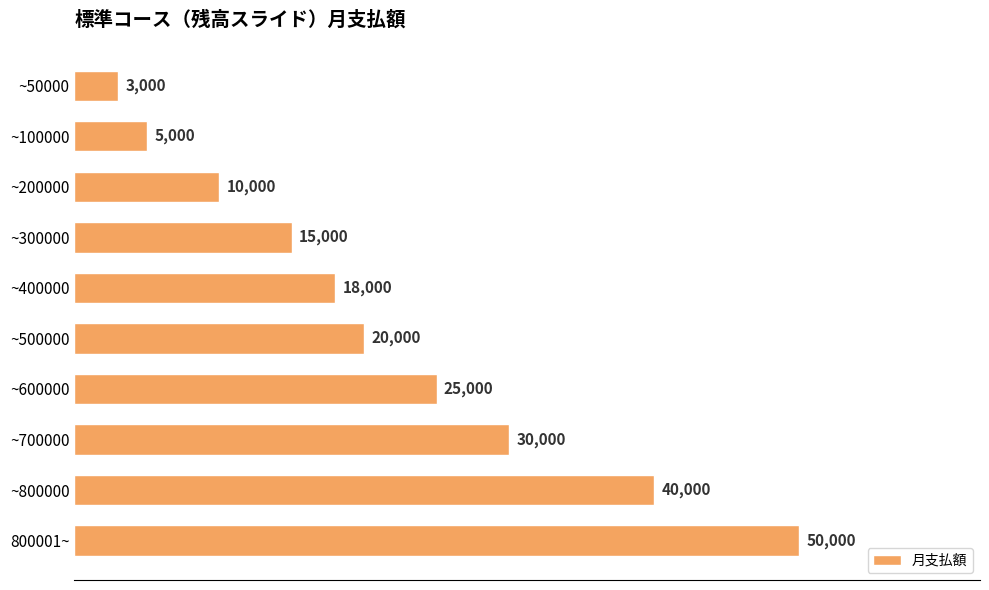

What is the ratio of the value at ~400000 to the value at ~50000?

6.0